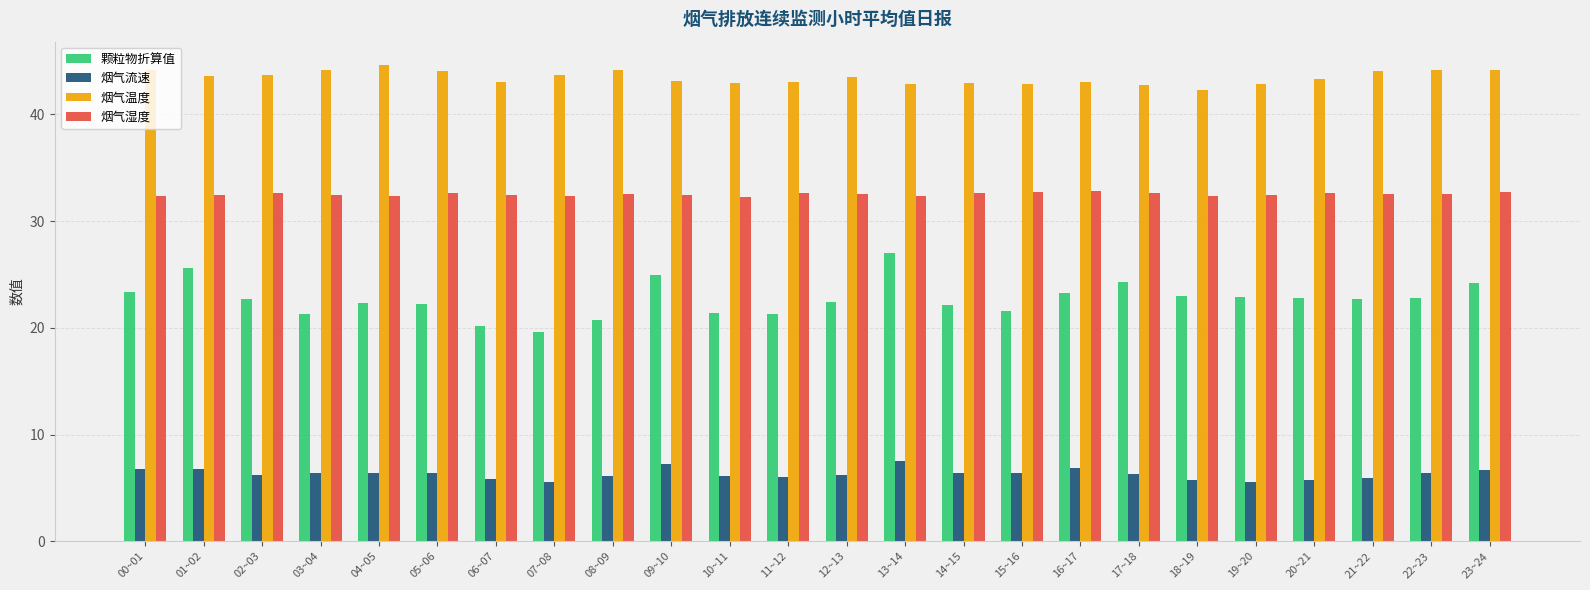

What is the sum of the 烟气流速 values at 17~18 and 01~02?

13.1